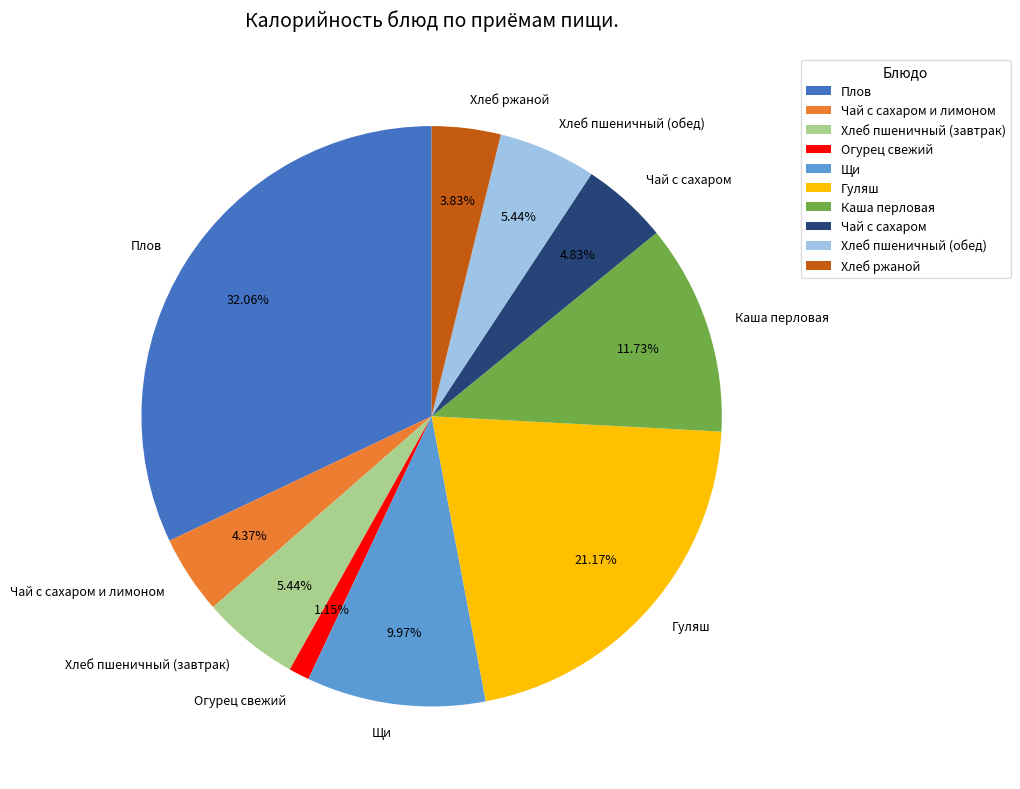

What portion of the pie excludes Чай с сахаром и лимоном?

95.6%